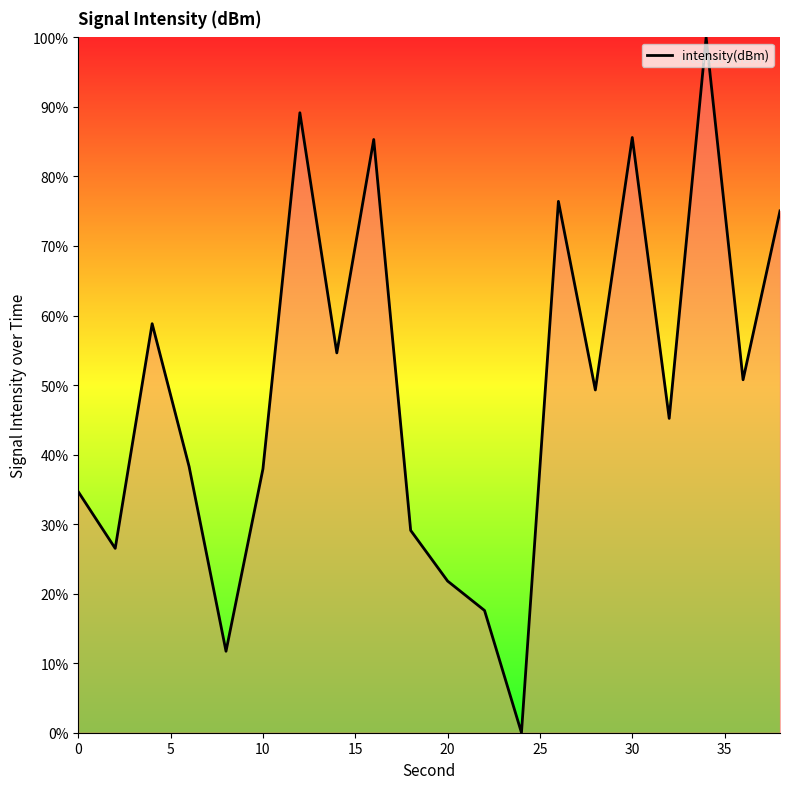

What is the maximum value shown in the chart?

100.0